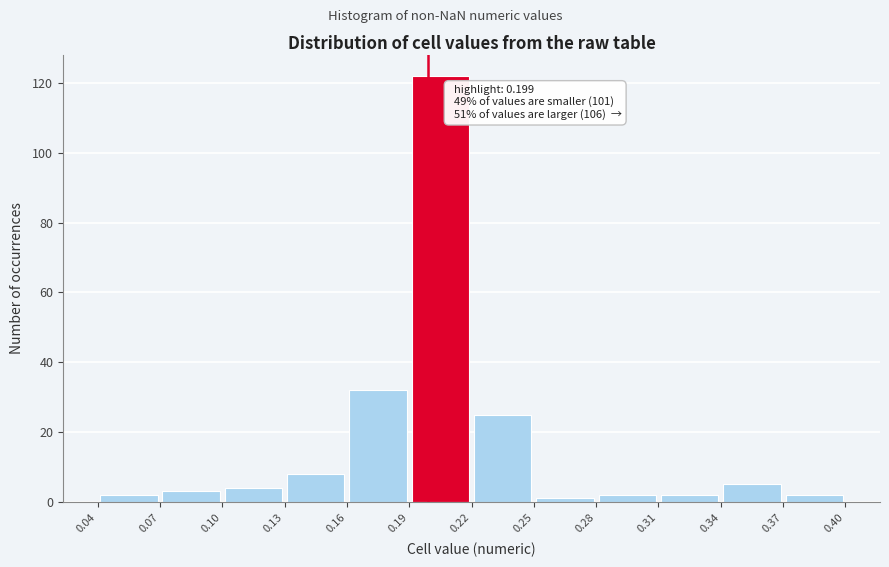

Which range on the x-axis has the tallest bar?

0.19 to 0.22